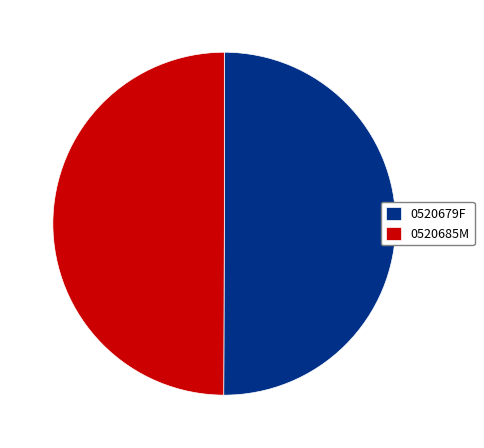

What is the ratio of the value at 0520685M to the value at 0520679F?

1.0